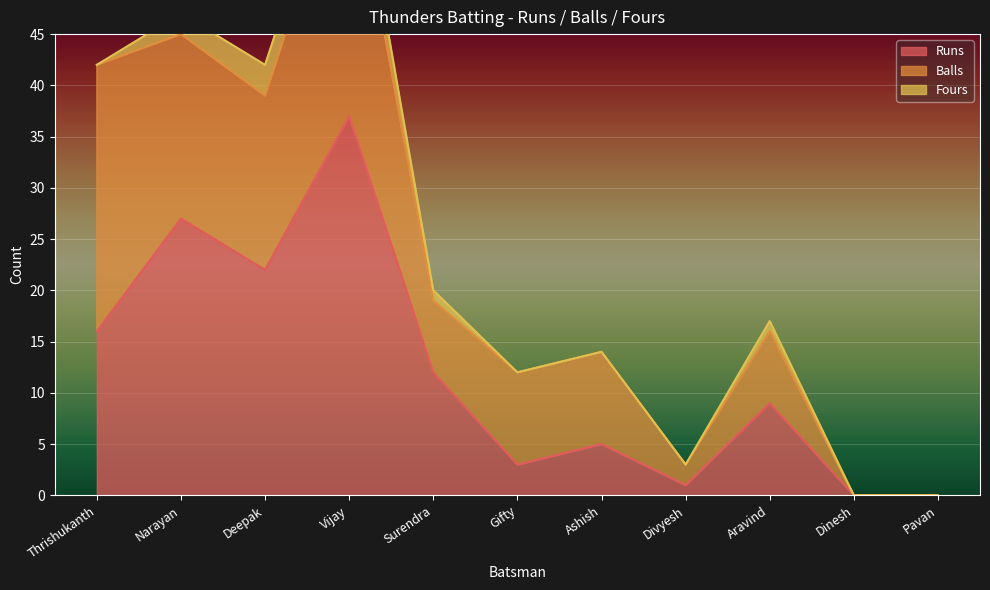

What is the difference between the highest and lowest values at Surendra?

11